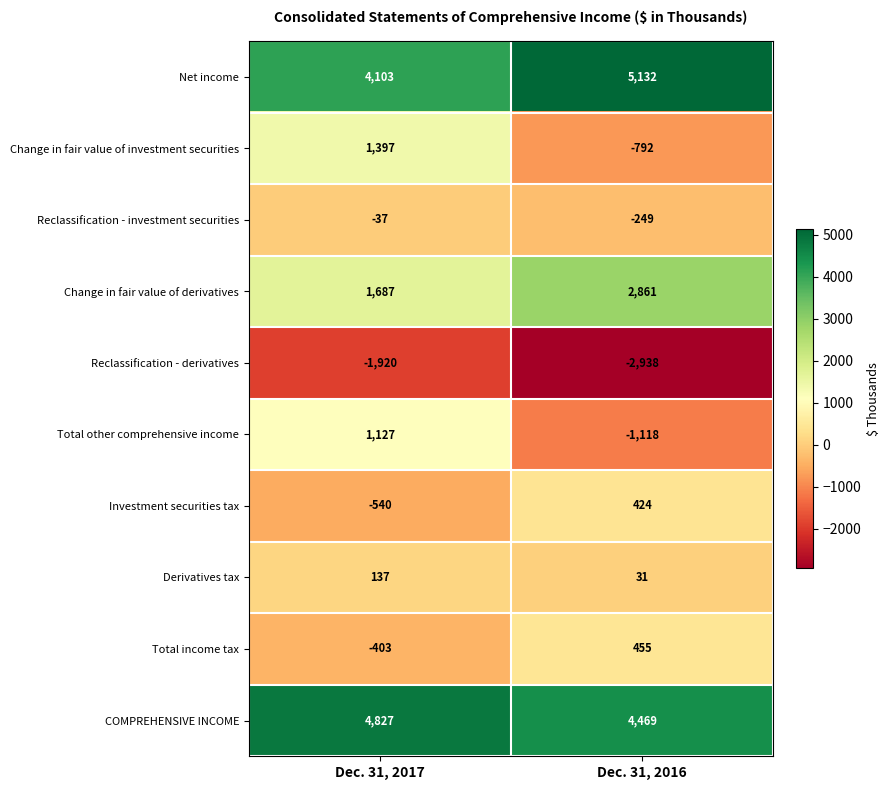

True or false: Net income has a value of 989 at Dec. 31, 2017.

False